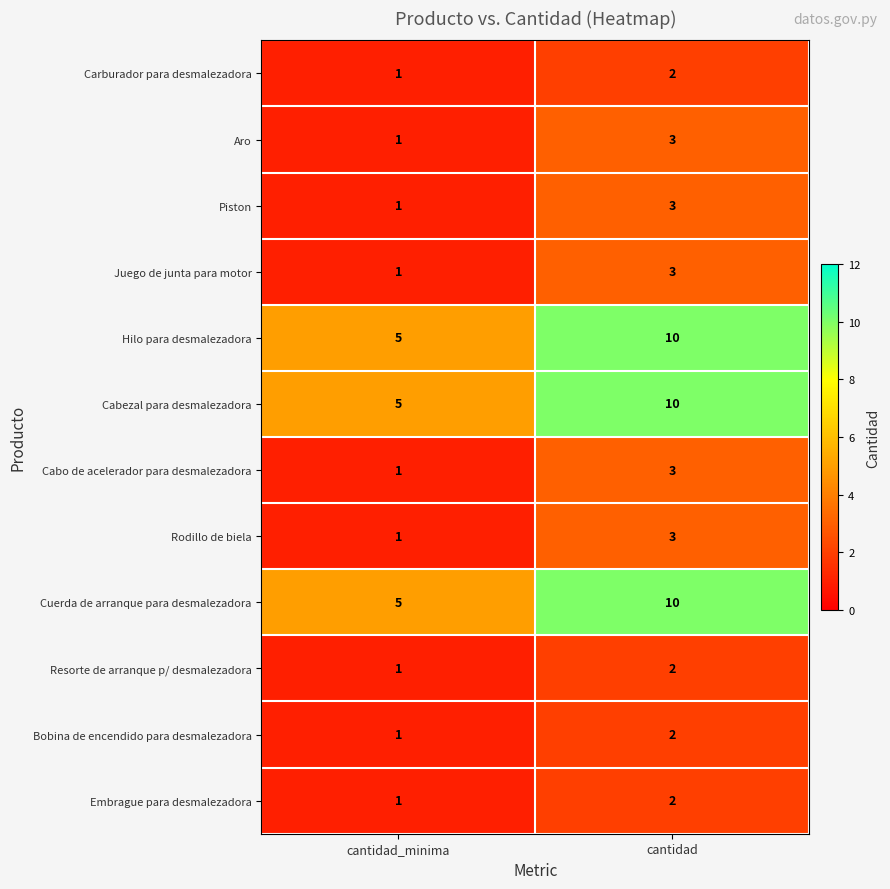

What is the spread (max minus min) of values at cantidad_minima?

4